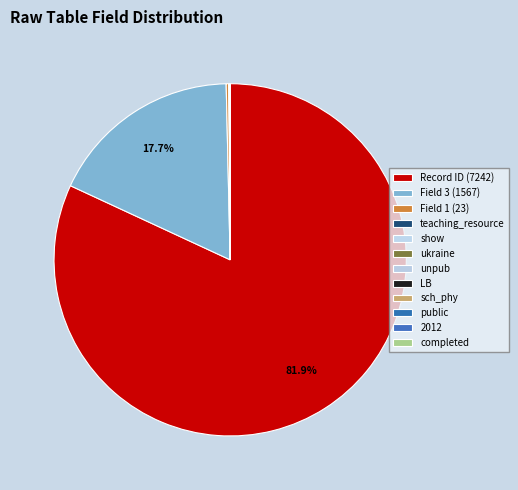

How many segments does this pie chart have?

12